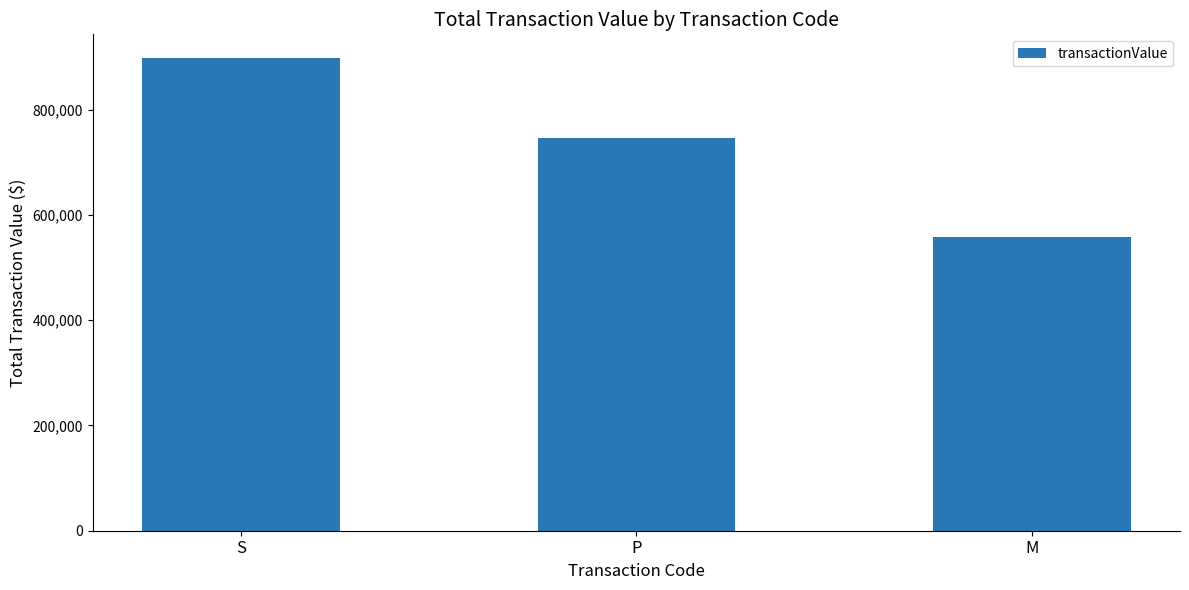

Rank the categories by value from highest to lowest.

S, P, M